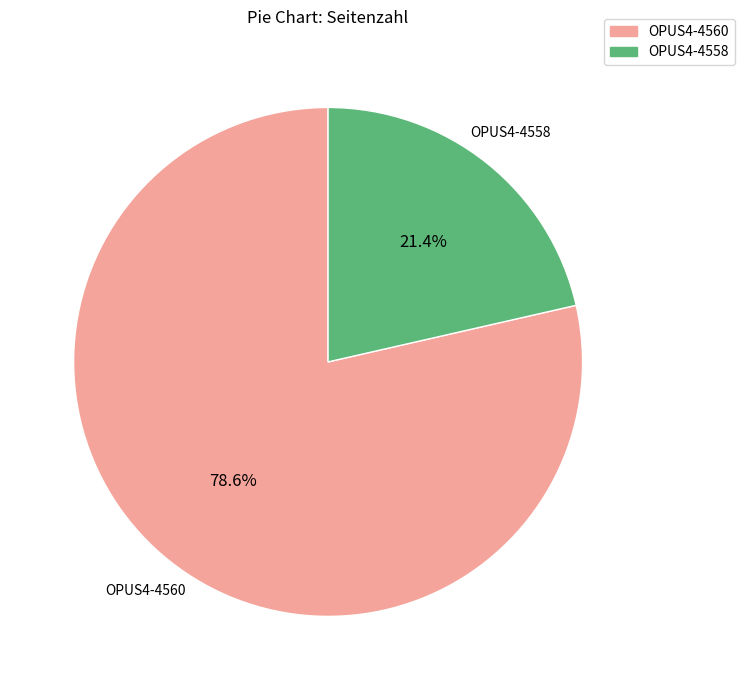

How many slices are in this pie chart?

2